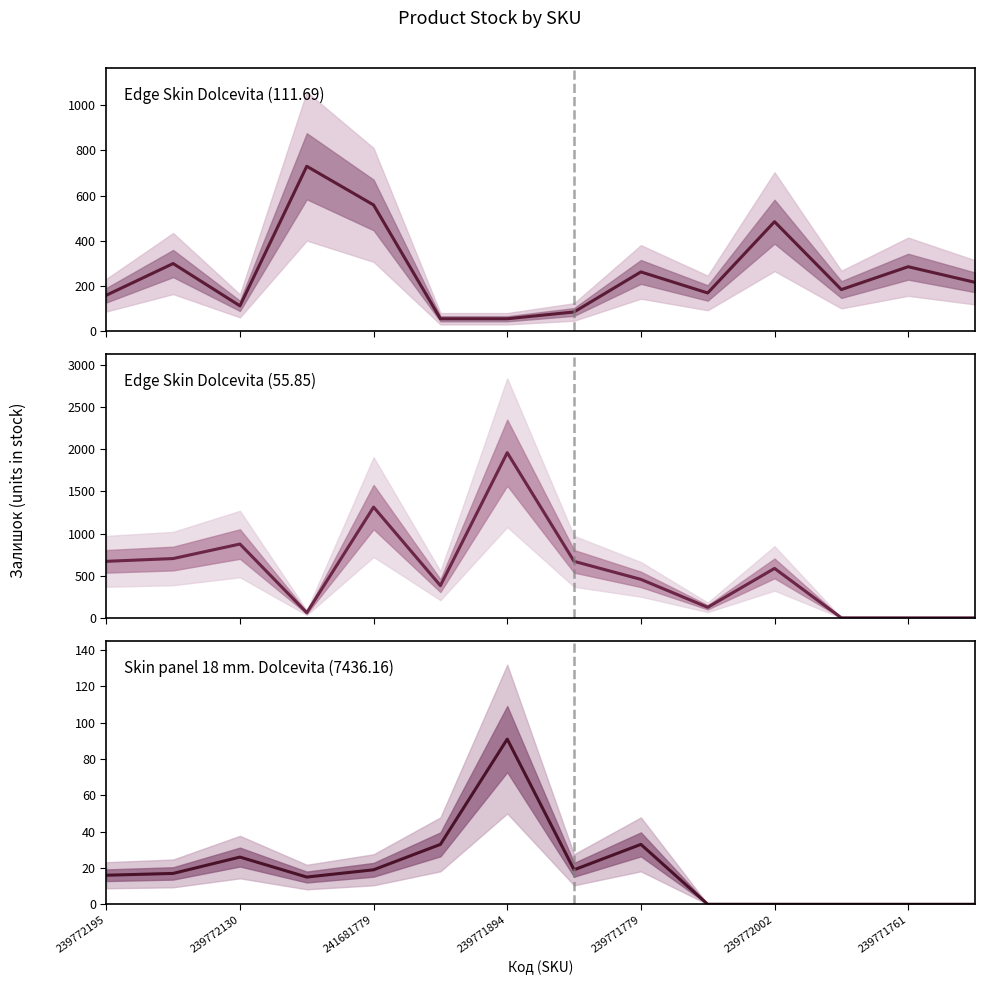

How many values in the Edge Skin Dolcevita (111.69) series are below 217?

7